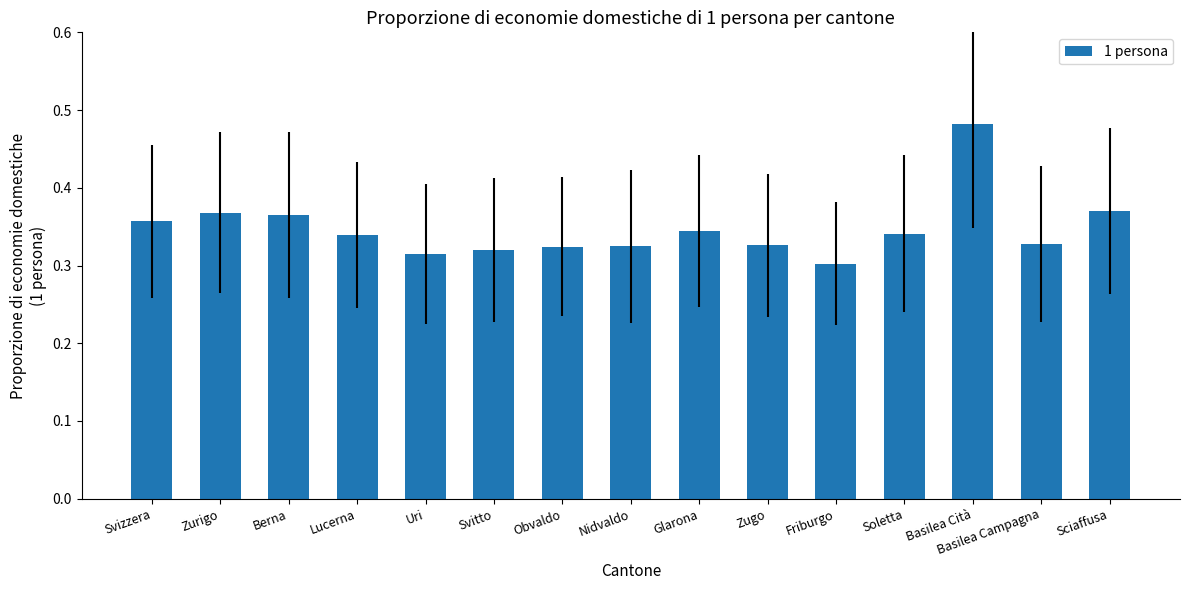

What is the difference between the second highest and minimum values?

0.1